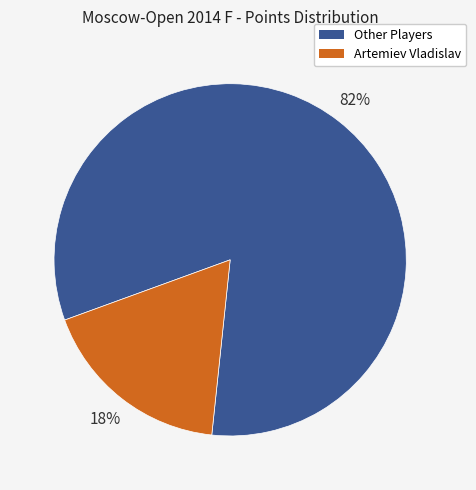

To the nearest percent, what is the difference between the largest and smallest slice percentages?

64%